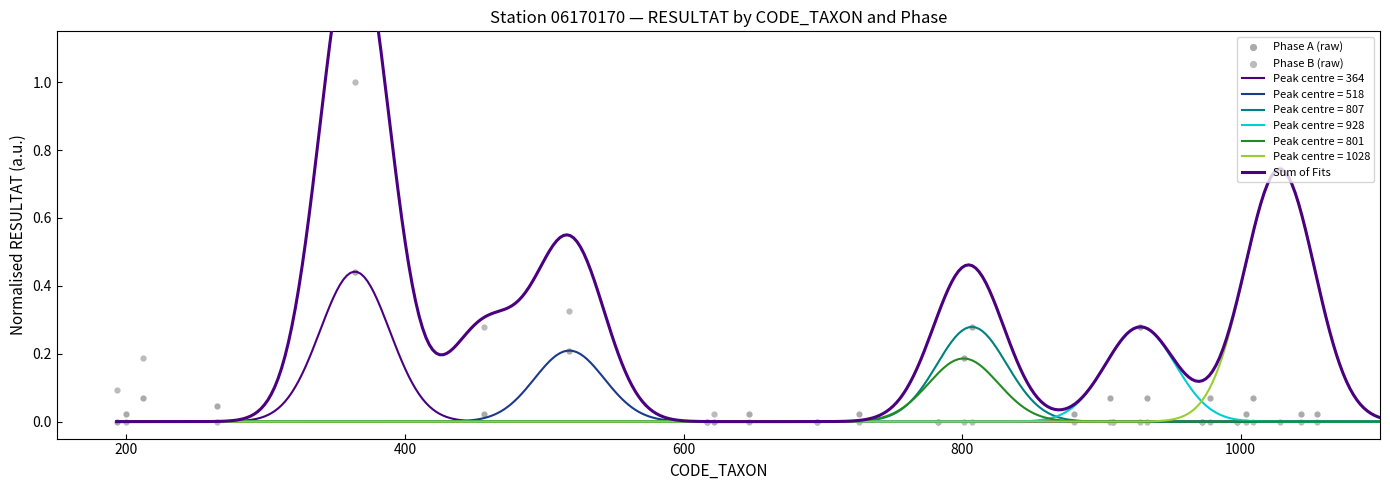

Which series contains the highest Y value?

Phase B